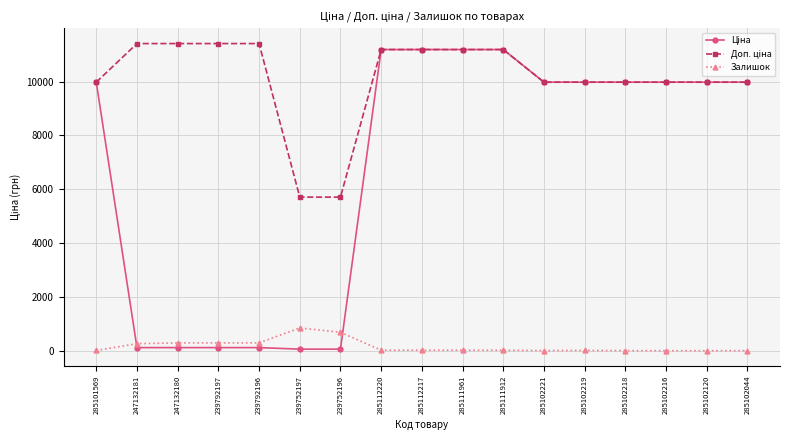

What position from the right is 239792196?

13